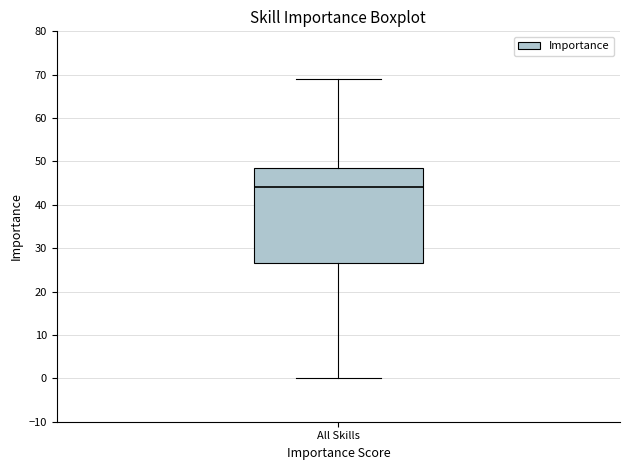

Transcribe this box plot: give where the median line is, the range the box spans, and where the two whiskers end, as read against the y-axis. The values are not printed on the chart, so give them approximately, as read against the axis.

median 44, box 27 to 49, whiskers 0 to 69